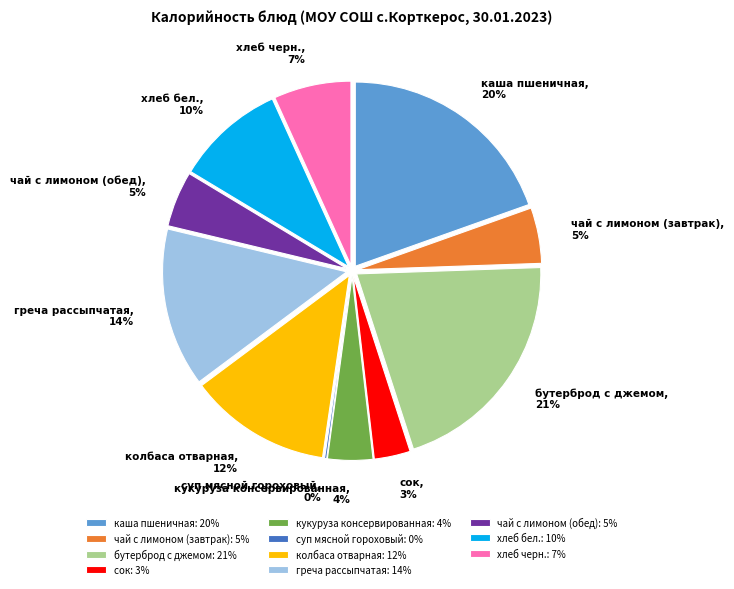

Which slice is the smallest?

суп мясной гороховый